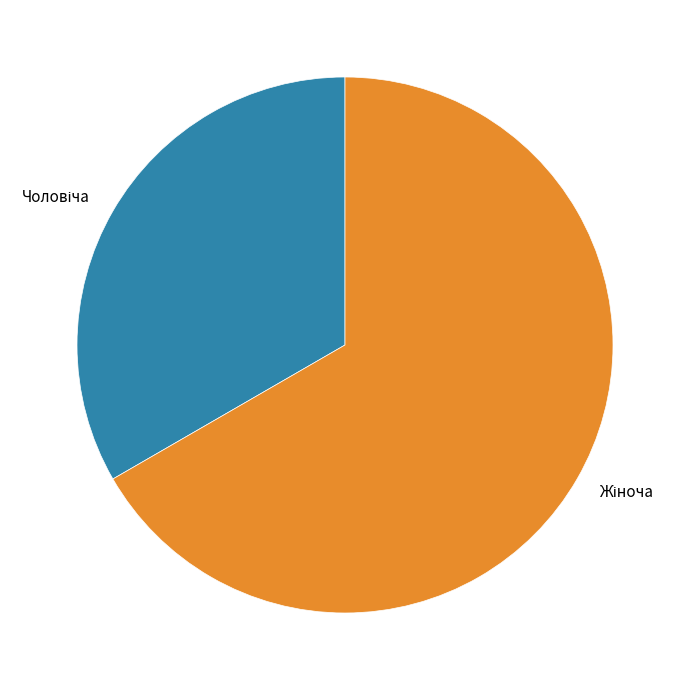

Is there any slice that represents more than half of the pie?

Yes